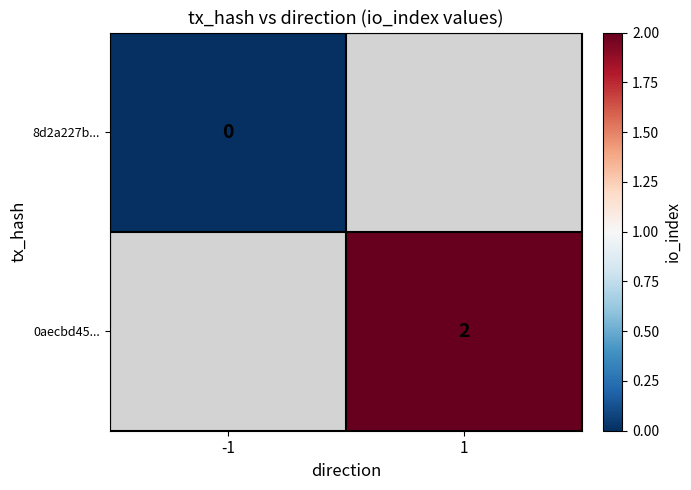

The 0aecbd45... series shows 2 at 1. True or false?

True